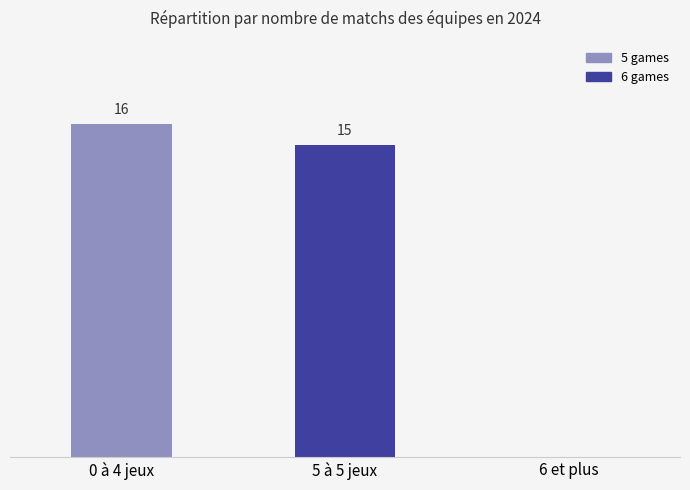

Which category has the highest value across all series?

0 à 4 jeux